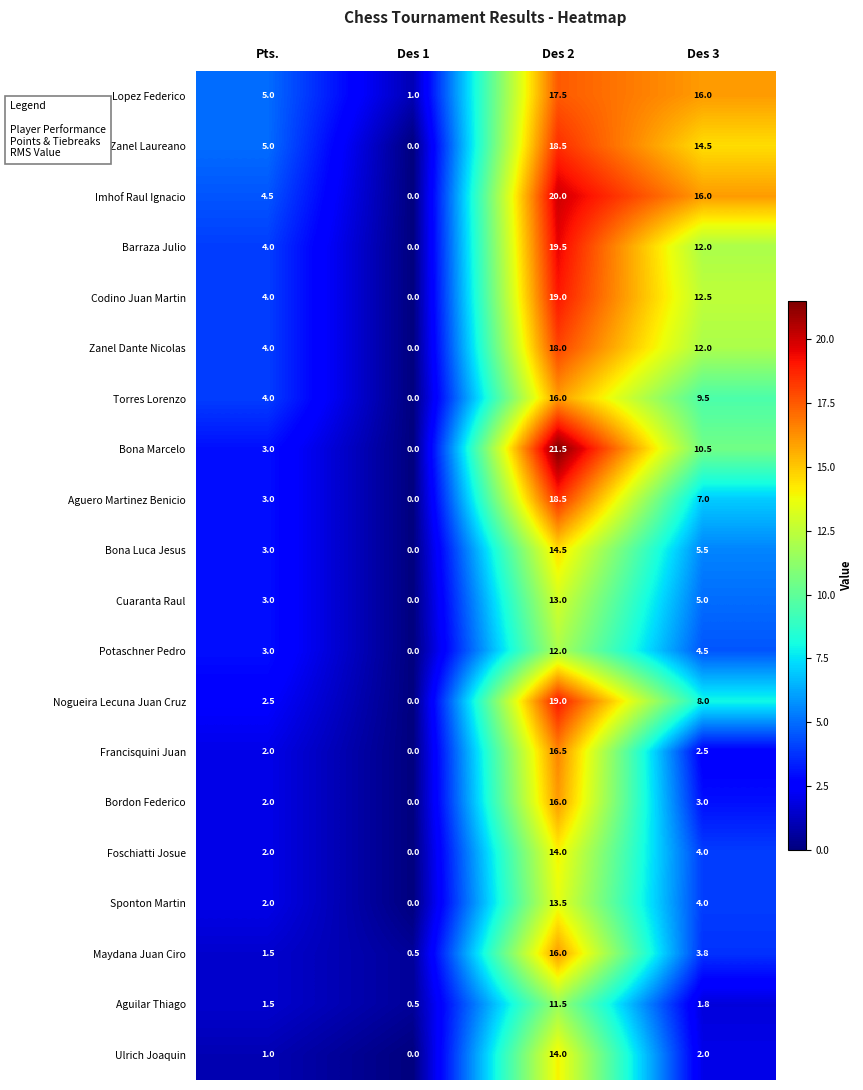

What is the maximum value for Bordon Federico?

16.0